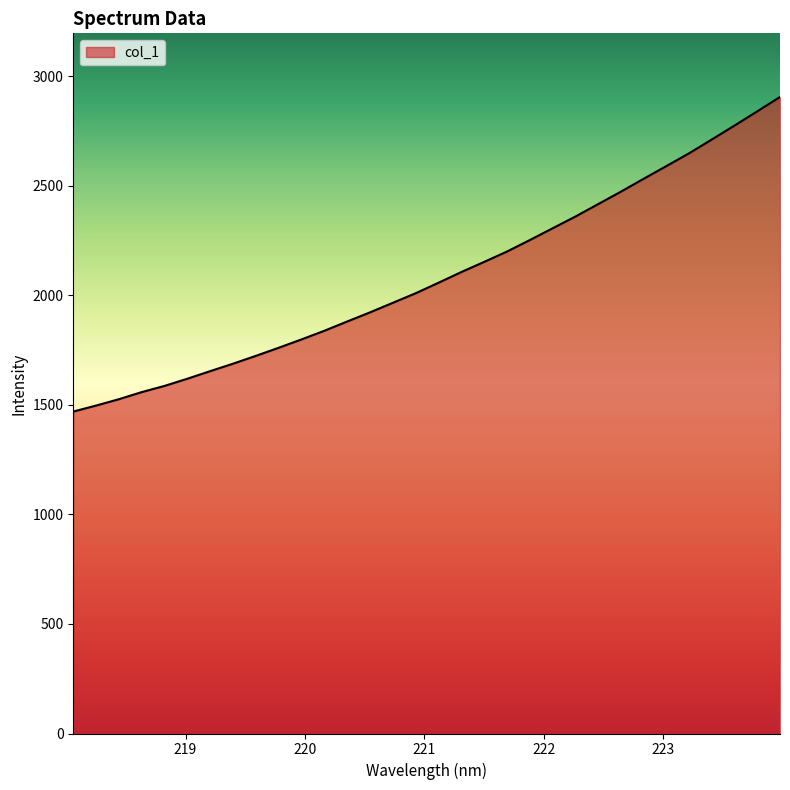

True or false: the data has more than 1 interior local peaks.

False